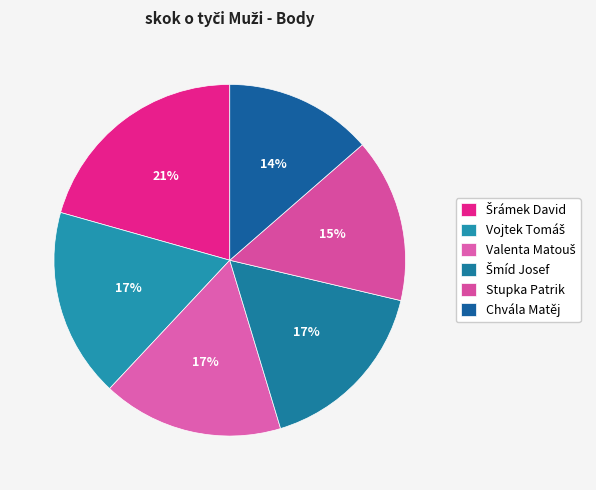

What is the change in value from Valenta Matouš to Chvála Matěj?

-108